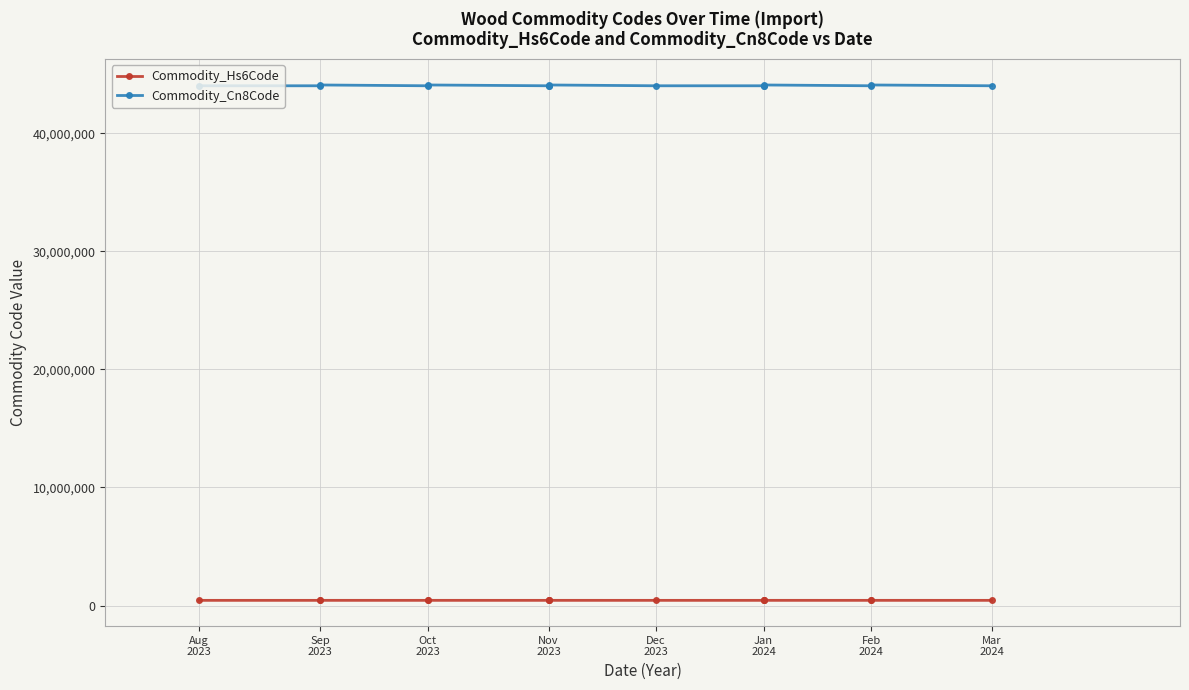

True or false: Commodity_Hs6Code and Commodity_Cn8Code cross at least once.

False